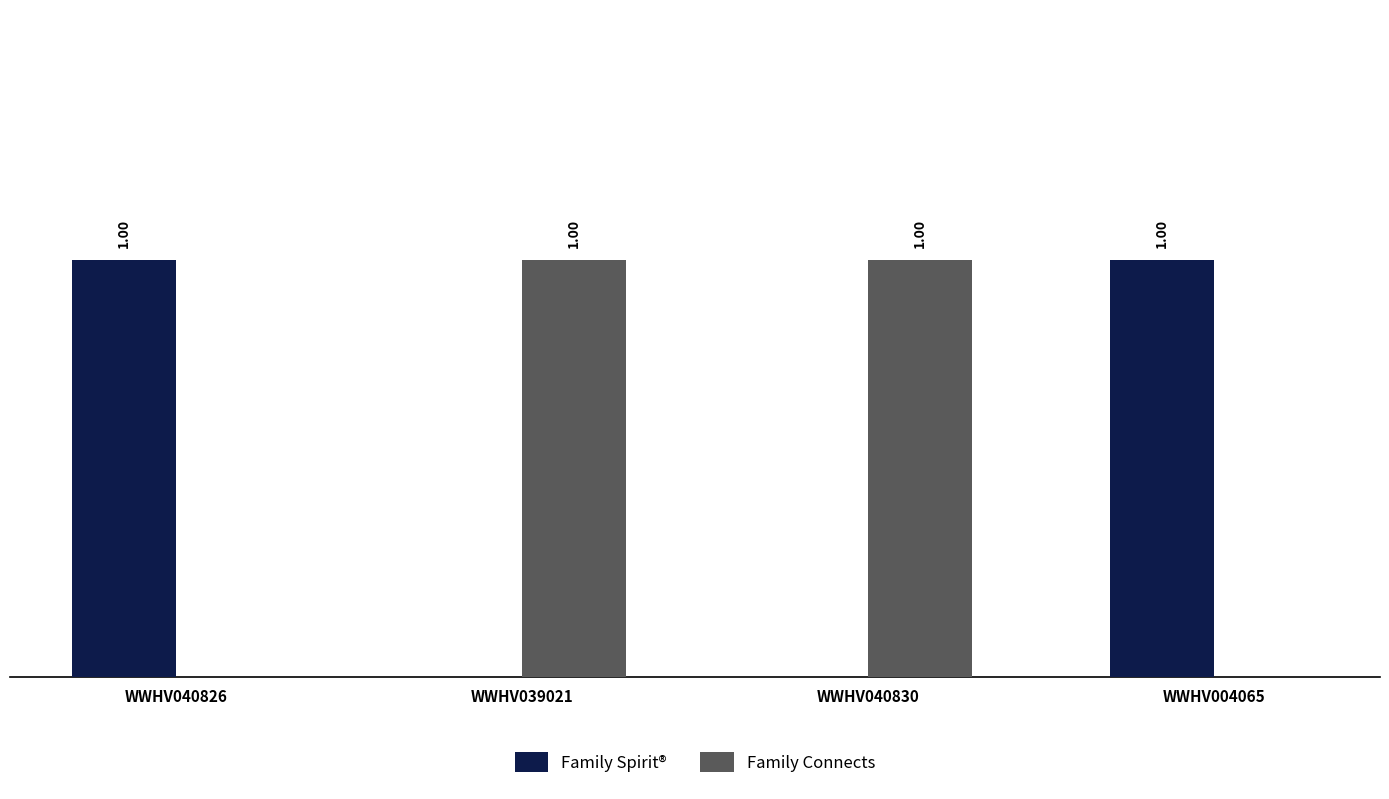

Is the value of Family Connects at WWHV039021 greater than the value of Family Spirit® at WWHV039021?

Yes